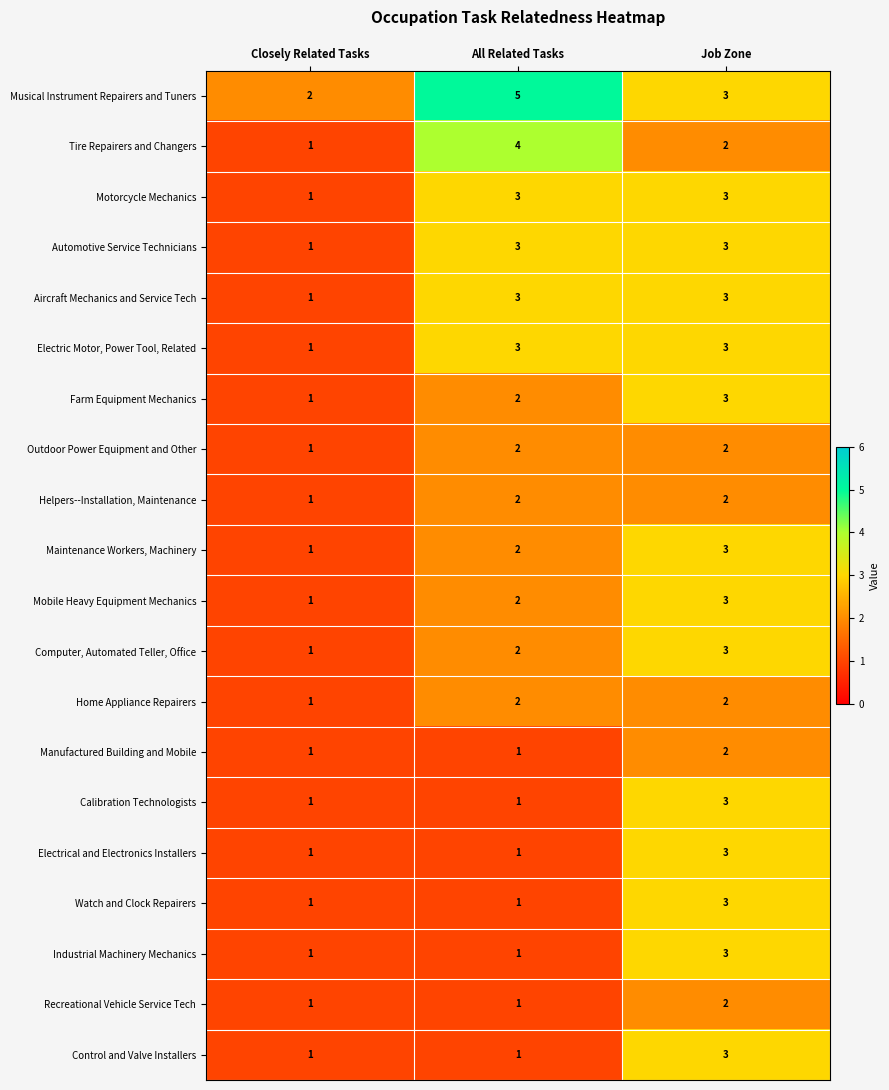

Which label corresponds to the largest value in the chart?

All Related Tasks